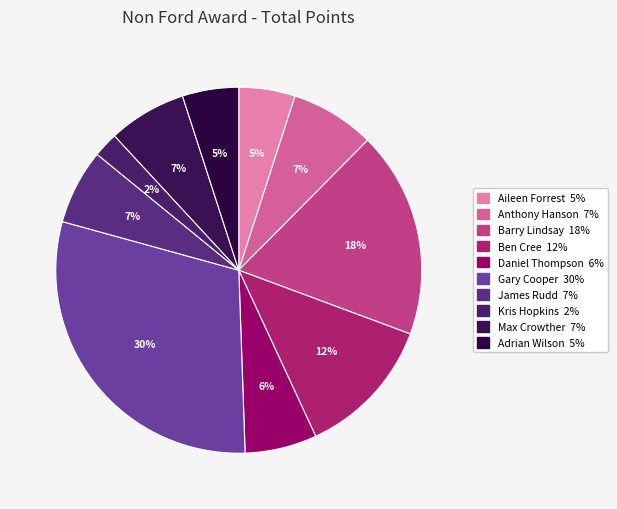

True or false: Max Crowther accounts for 17% of the total.

False